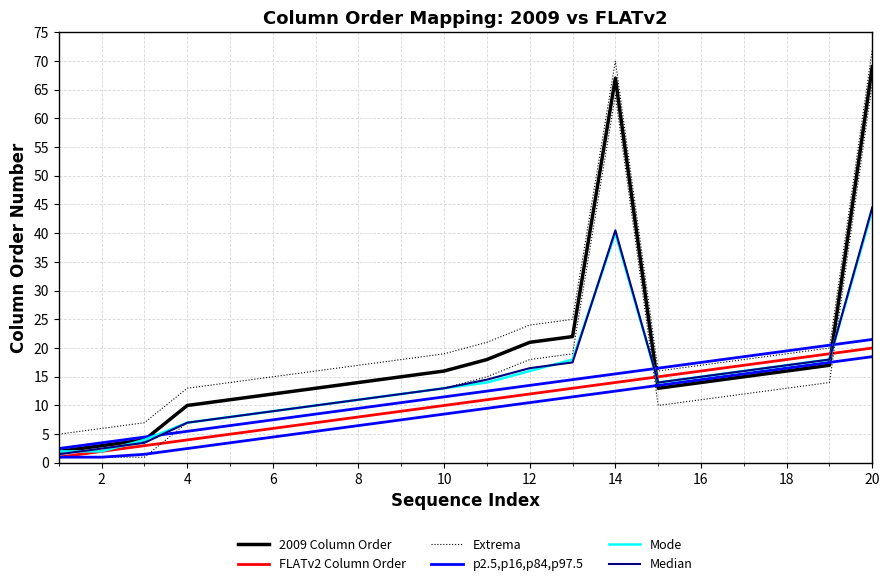

Does the chart display data point markers on the line(s)?

No